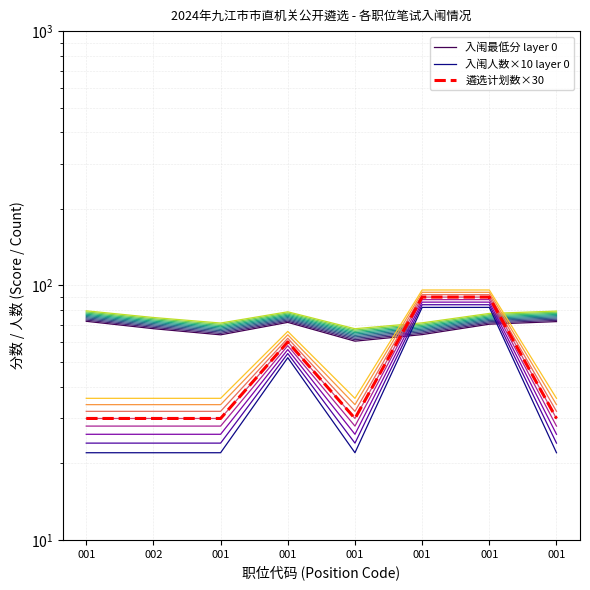

What is the label of the 8th point from the left?

001